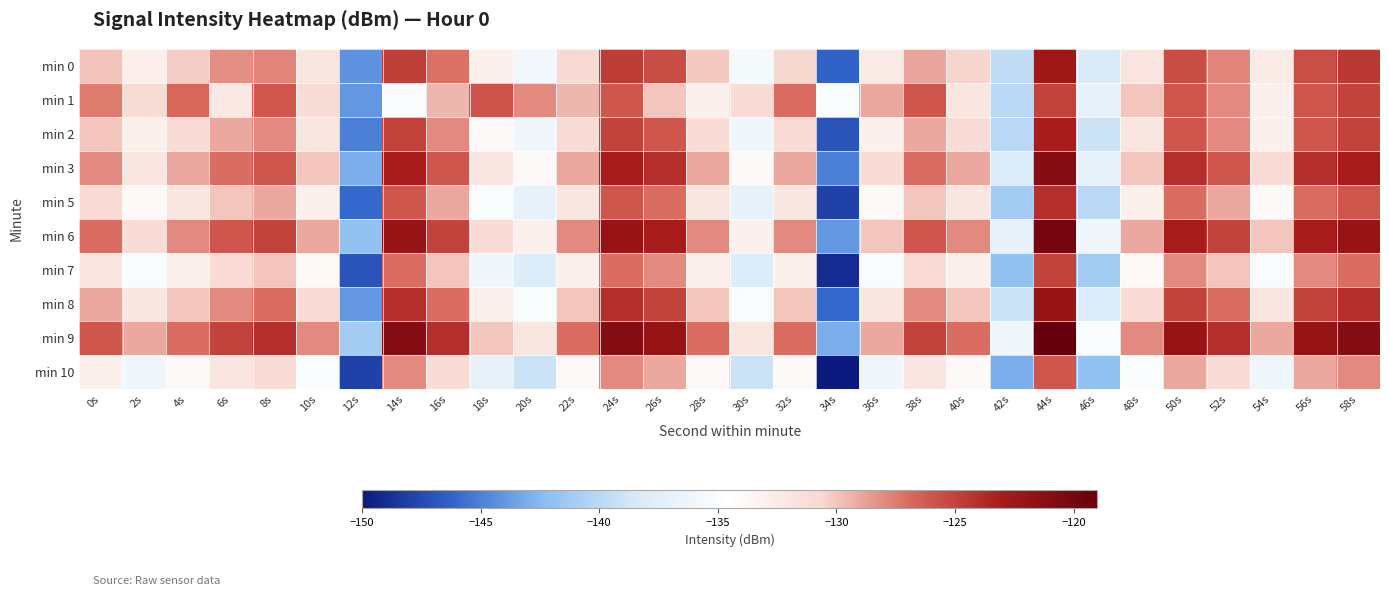

How many series are shown in this chart?

10